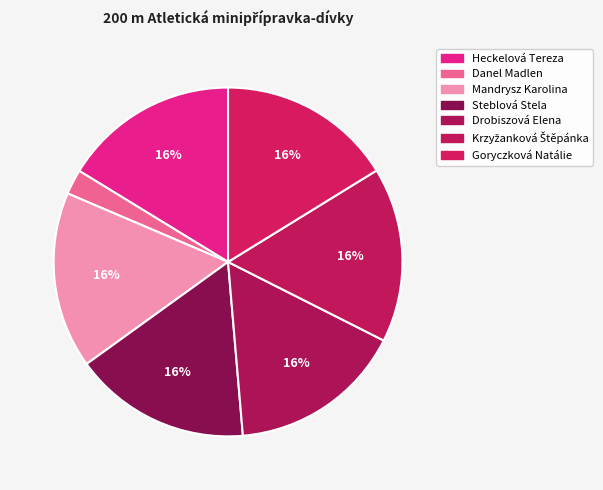

Is there a majority slice in this chart?

No